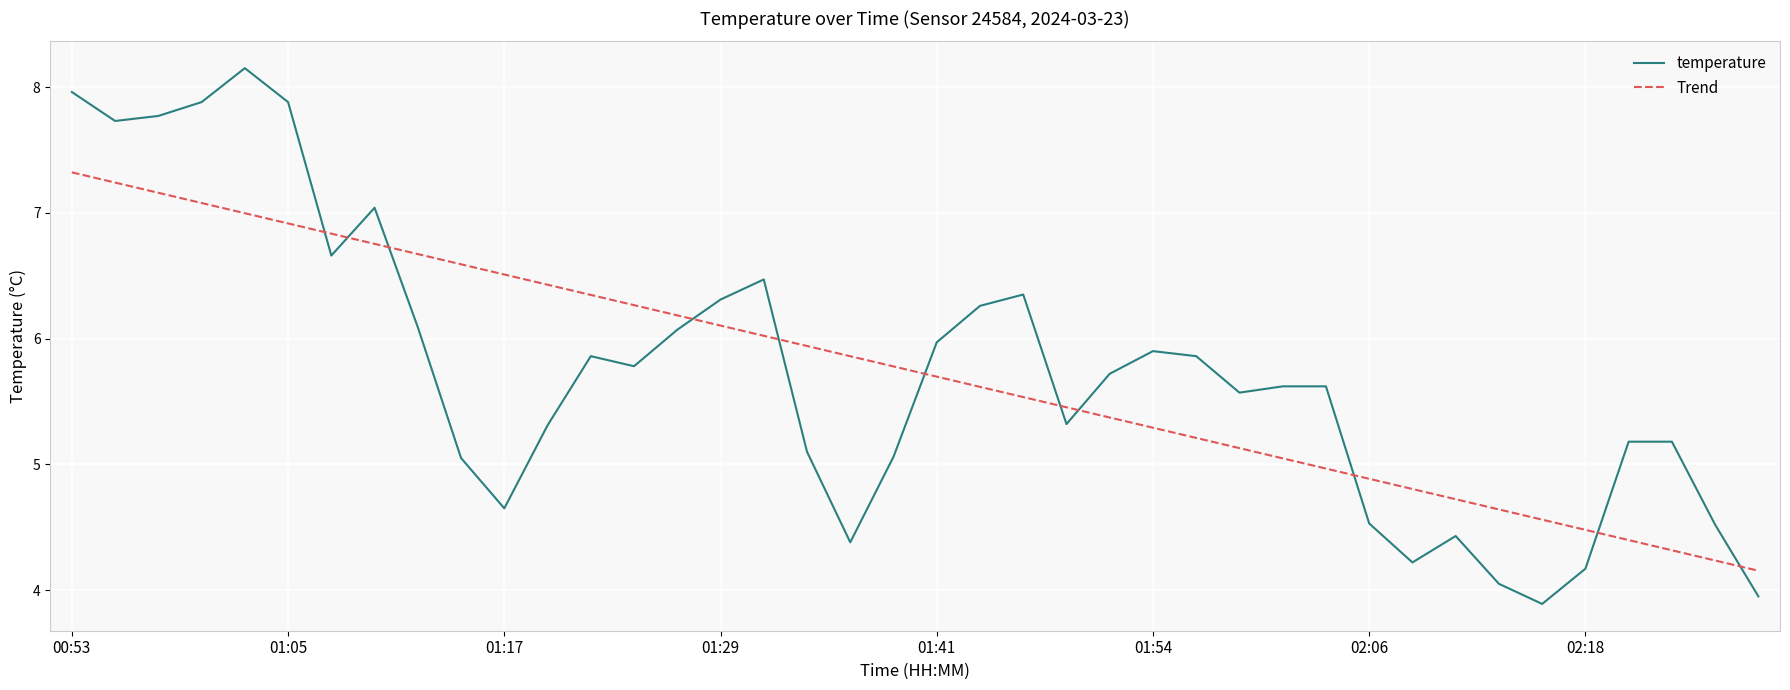

True or false: temperature and Trend intersect in this chart.

True